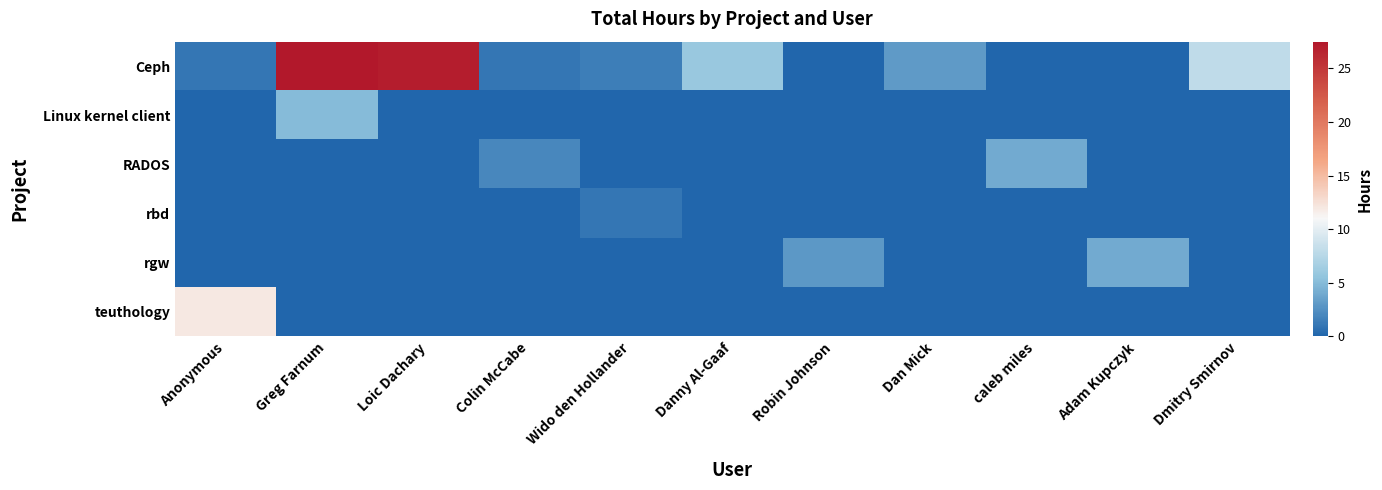

Which category has the lowest value across all series?

Robin Johnson